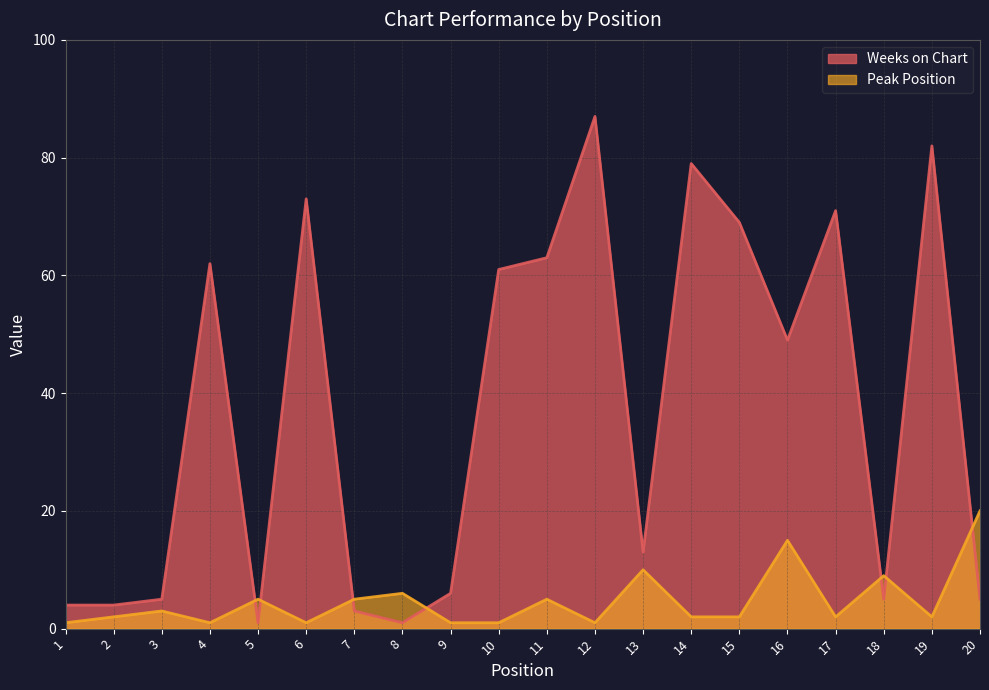

True or false: Peak Position and Weeks on Chart cross at least once.

True